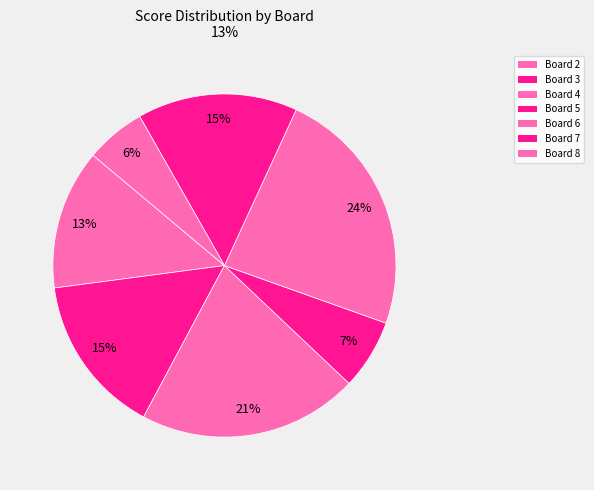

How many segments does this pie chart have?

7